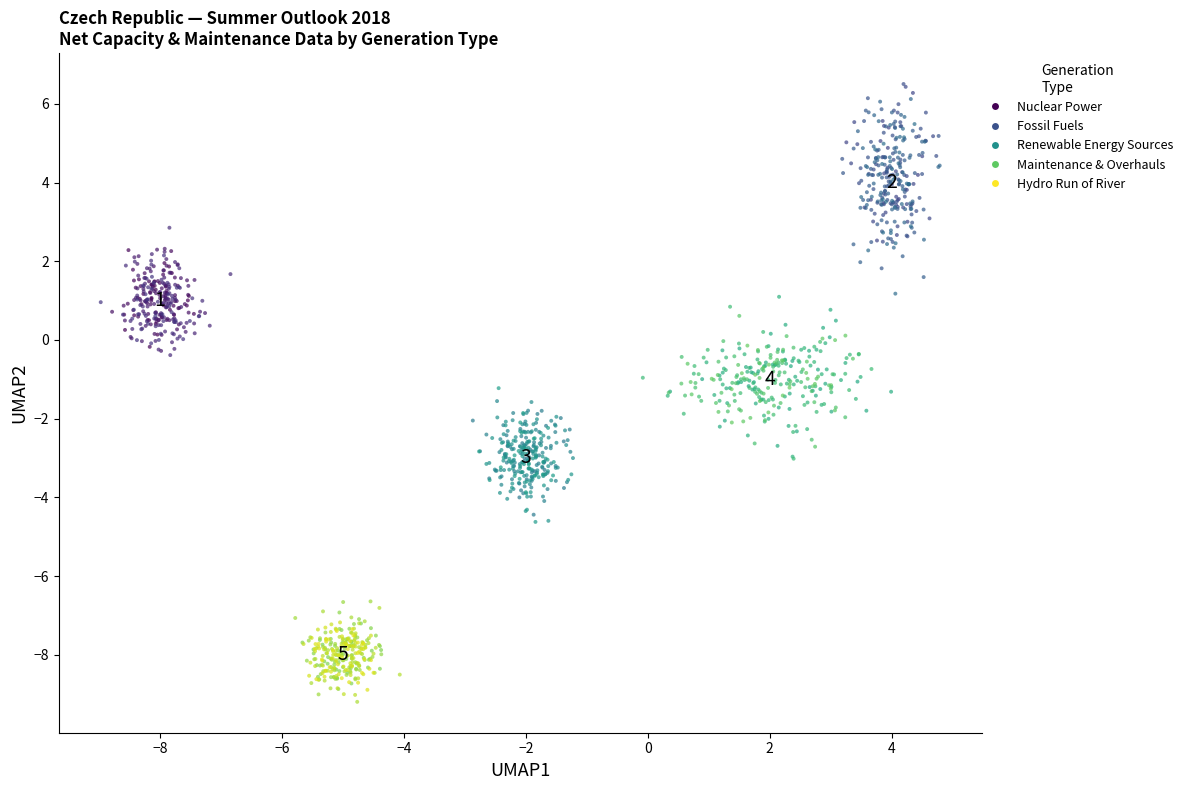

Which series has the widest spread of Y values?

Fossil Fuels